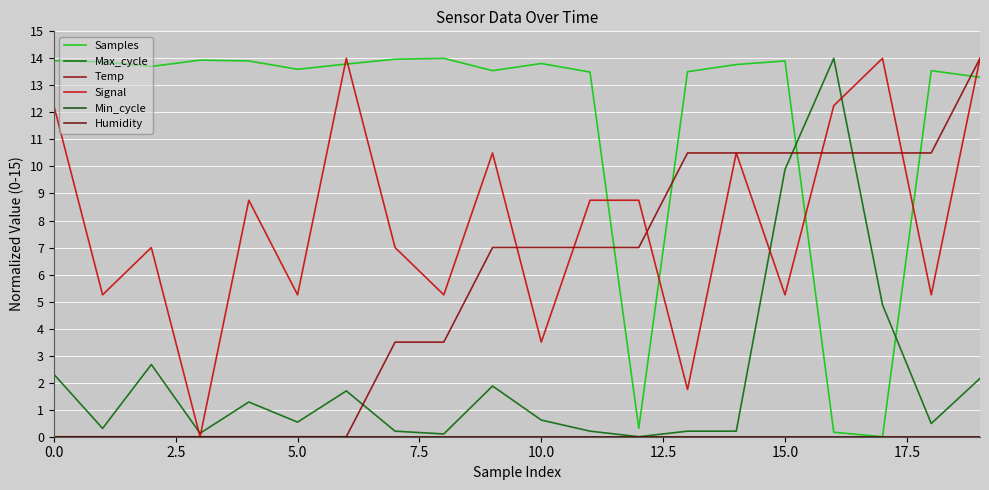

True or false: Humidity and Signal cross at least once.

False